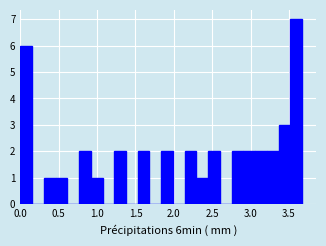

Read against the x-axis, roughly where is the centre of the tallest bar?

3.60